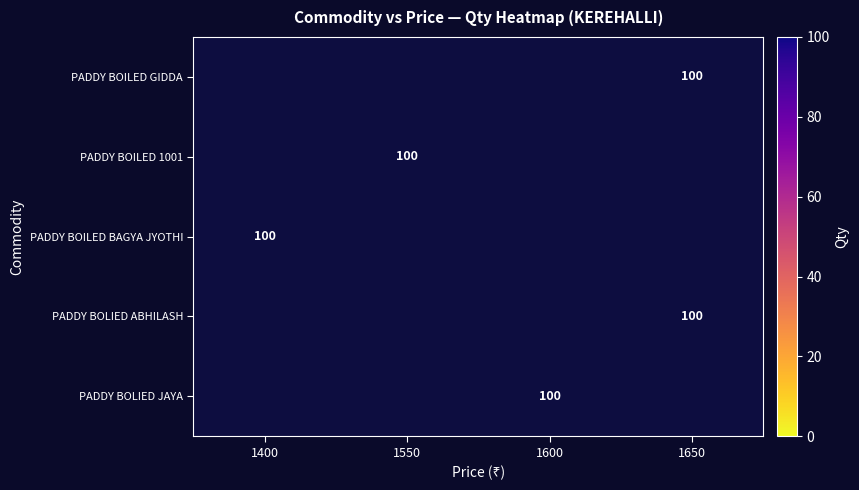

How many values in PADDY BOLIED JAYA are above zero?

1